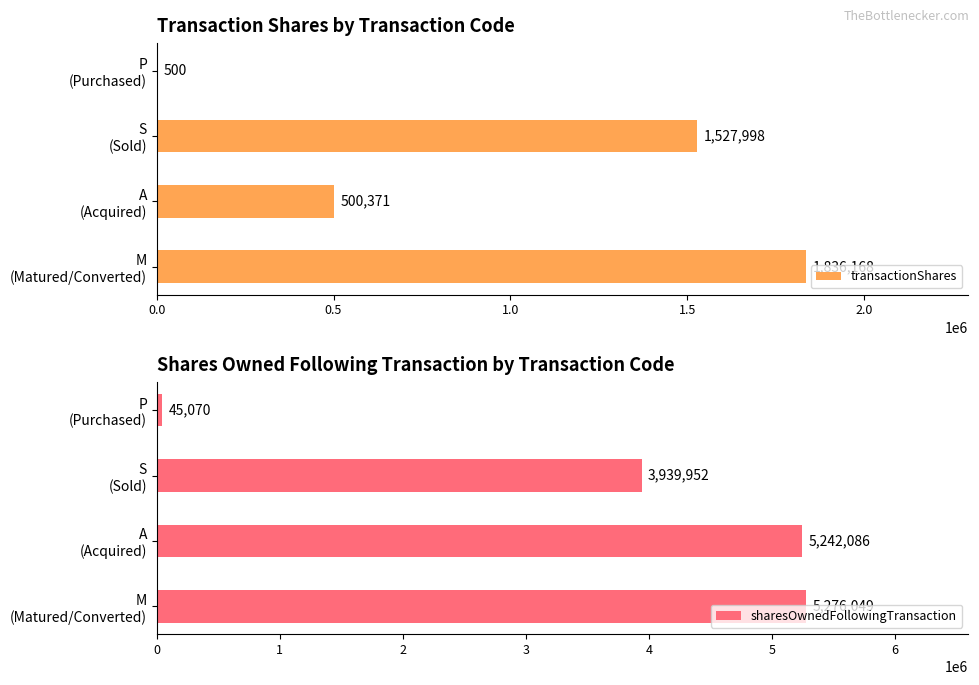

What are all the series names shown in the legend?

transactionShares, sharesOwnedFollowingTransaction